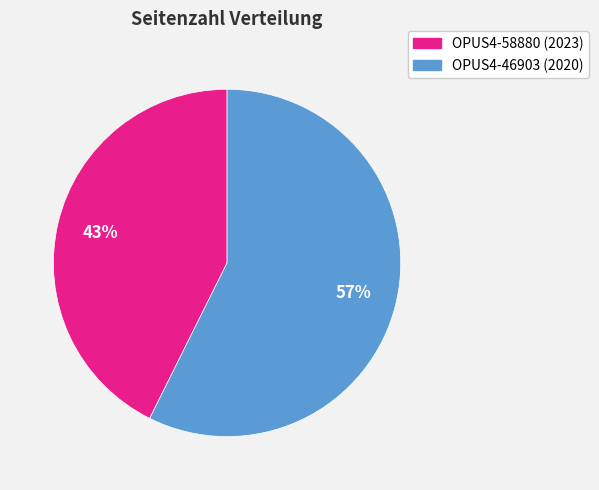

What is the smallest slice in the pie chart?

OPUS4-58880